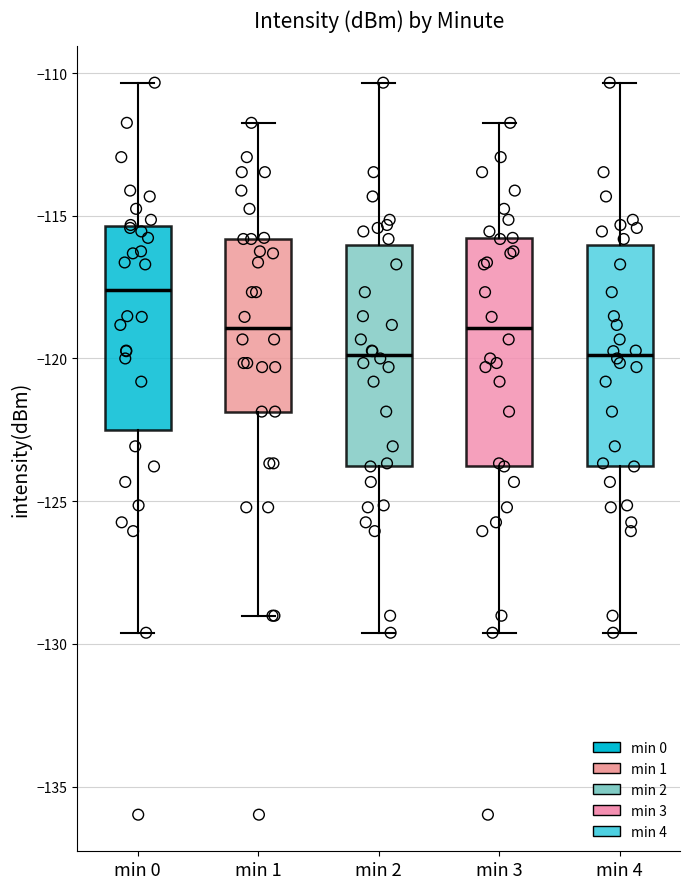

Reading left to right, transcribe this box plot: for each box, give where its median line is, the range the box spans, and where its two whiskers end, as read against the y-axis. The values are not printed on the chart, so give them approximately, as read against the axis.

min 0: median -117.5, box -122.5 to -115.5, whiskers -129.5 to -110.5
min 1: median -119.0, box -122.0 to -116.0, whiskers -129.0 to -111.5
min 2: median -120.0, box -124.0 to -116.0, whiskers -129.5 to -110.5
min 3: median -119.0, box -124.0 to -116.0, whiskers -129.5 to -111.5
min 4: median -120.0, box -124.0 to -116.0, whiskers -129.5 to -110.5